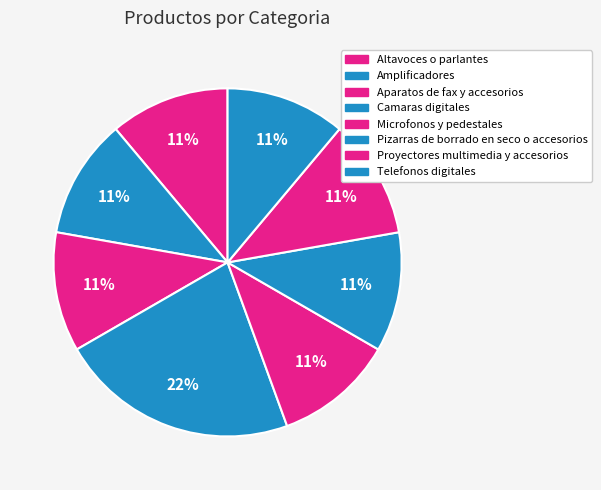

Is the sum of Pizarras de borrado en seco o accesorios and Aparatos de fax y accesorios greater than half?

No